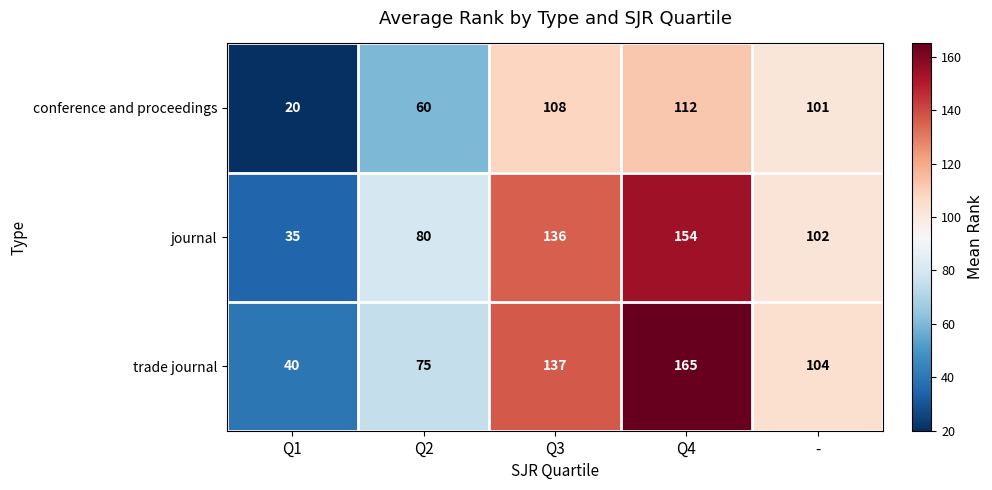

What is the difference between the trade journal values at Q4 and -?

61